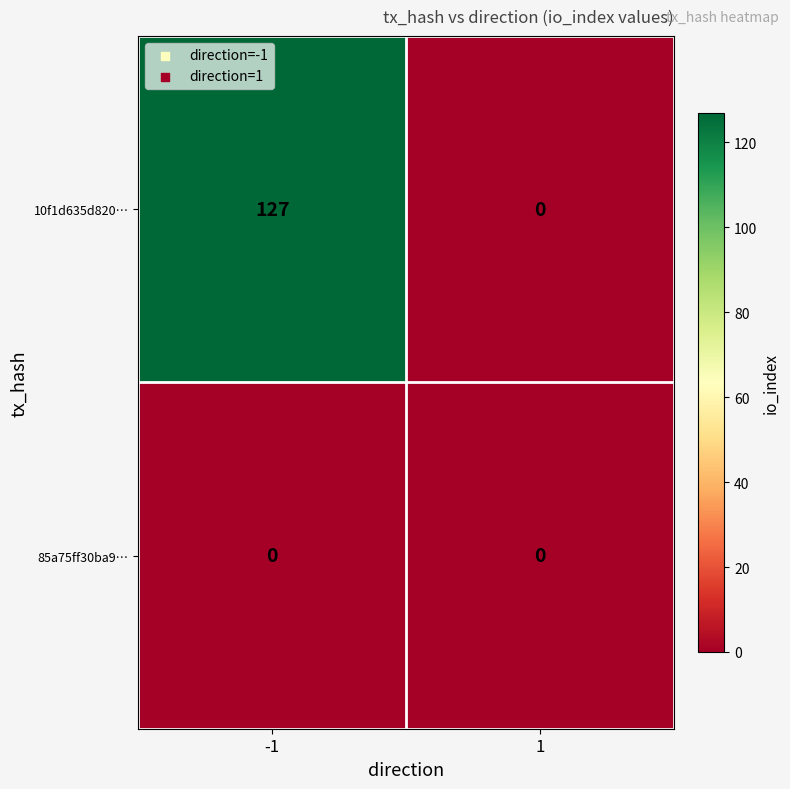

What is the sum of the 10f1d635d820… values at 1 and -1?

127